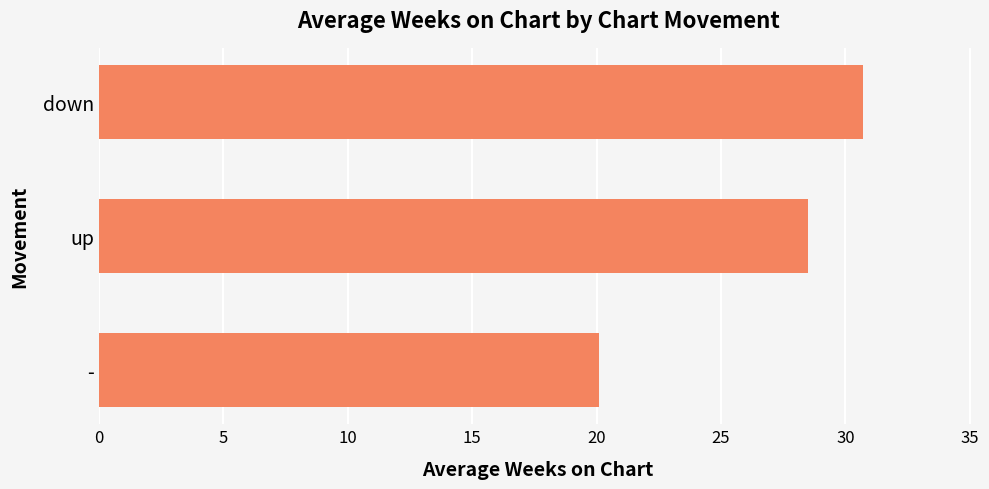

What is the change in value from up to down?

+2.2